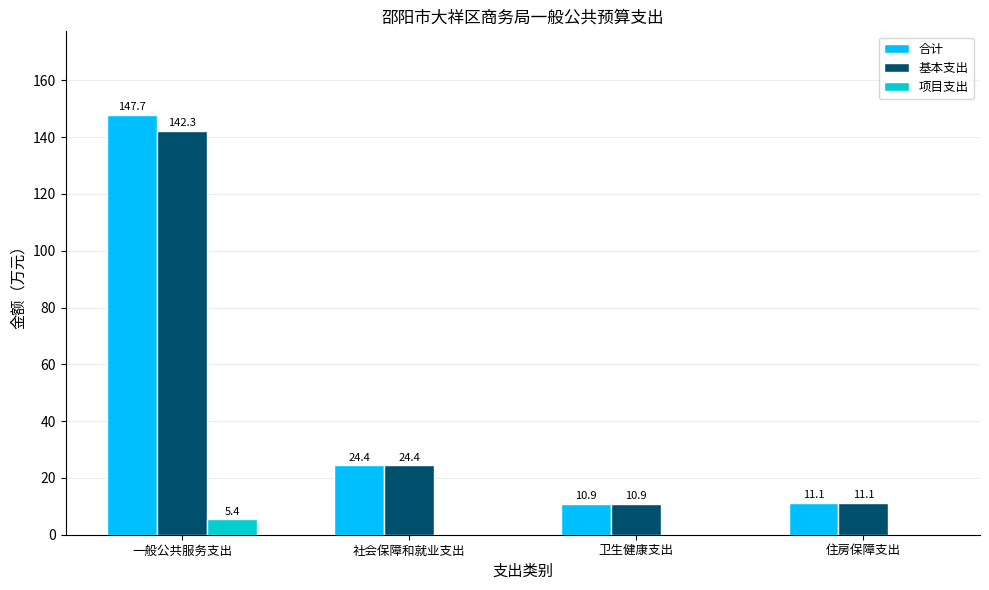

Read the 基本支出 value at 一般公共服务支出.

142.3